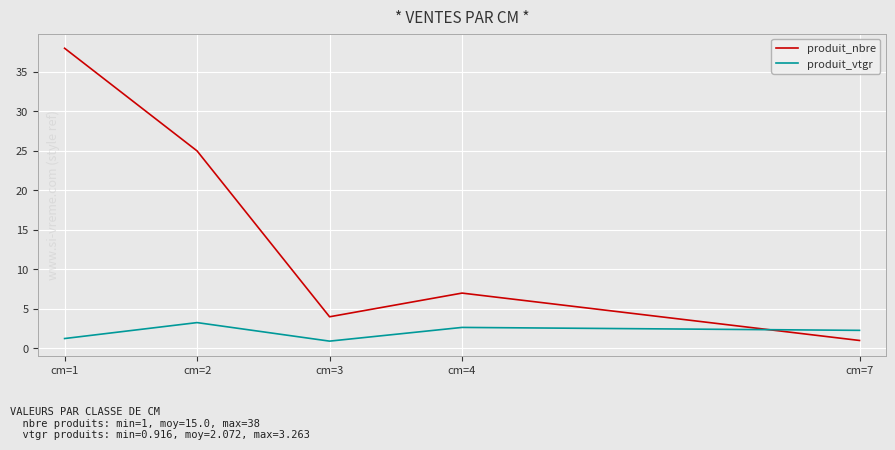

Reading left to right, extract all data points from this chart.

produit_nbre: 38.0	25.0	4.0	7.0	1.0
produit_vtgr: 1.2	3.3	0.9	2.7	2.3